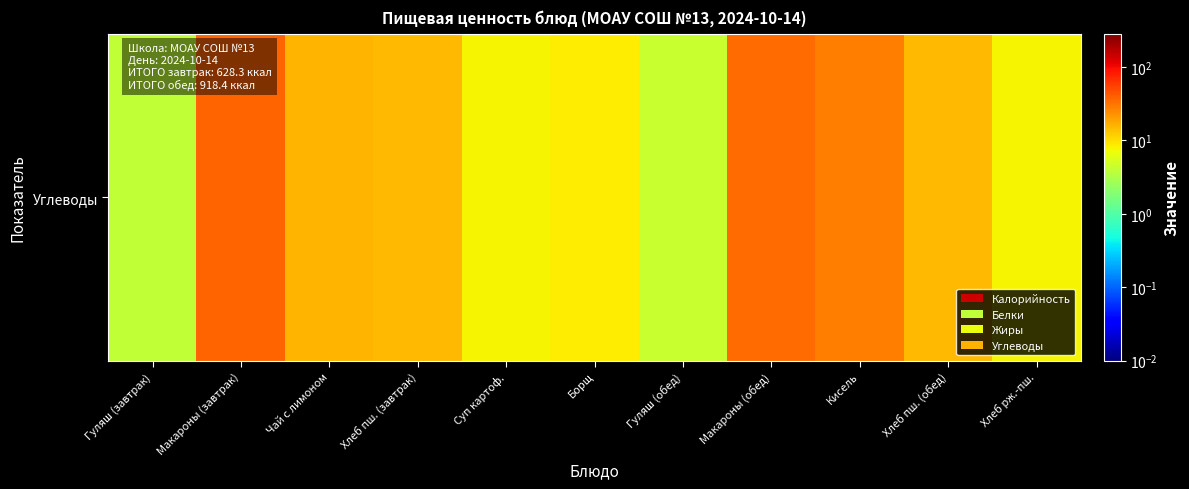

What is the total value across all series at Кисель?

59.4